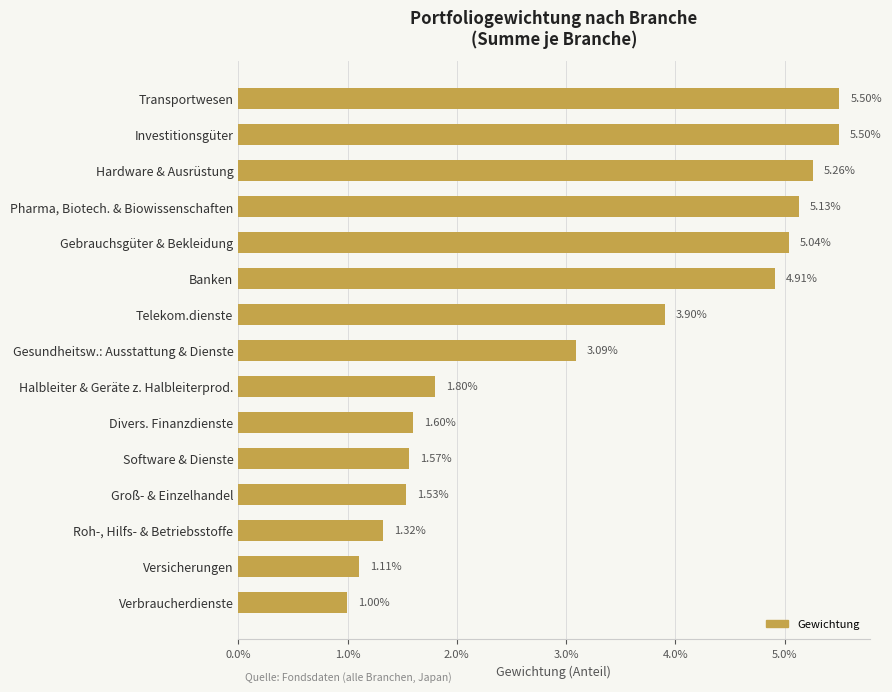

Does the chart contain any negative values?

No